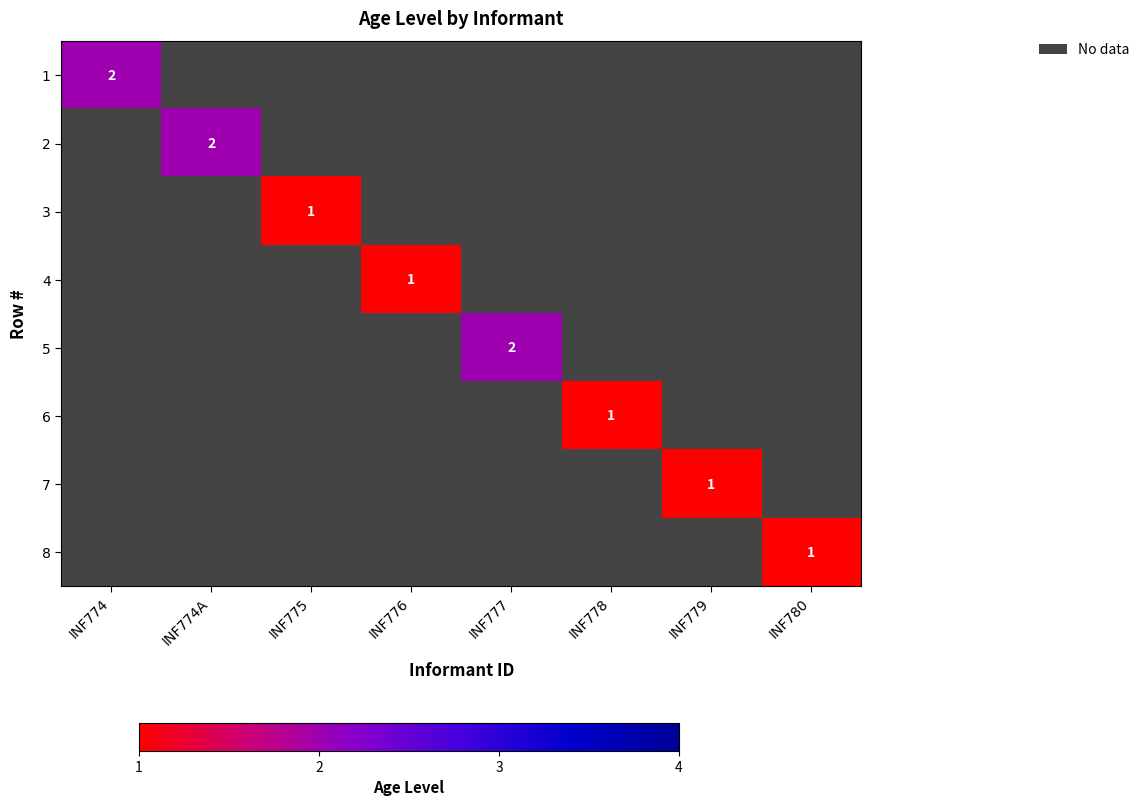

True or false: 7 has a value of 2 at INF779.

False